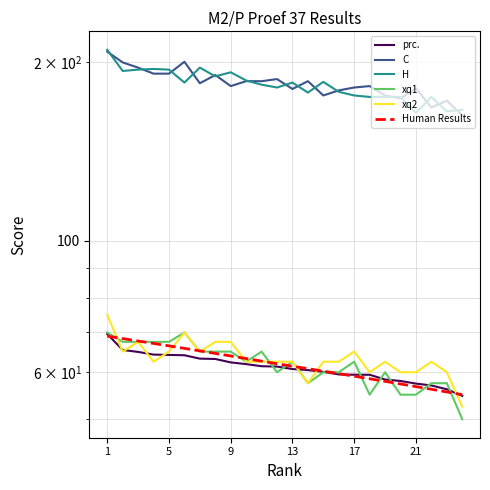

What is the sum of all prc. values?

1467.2